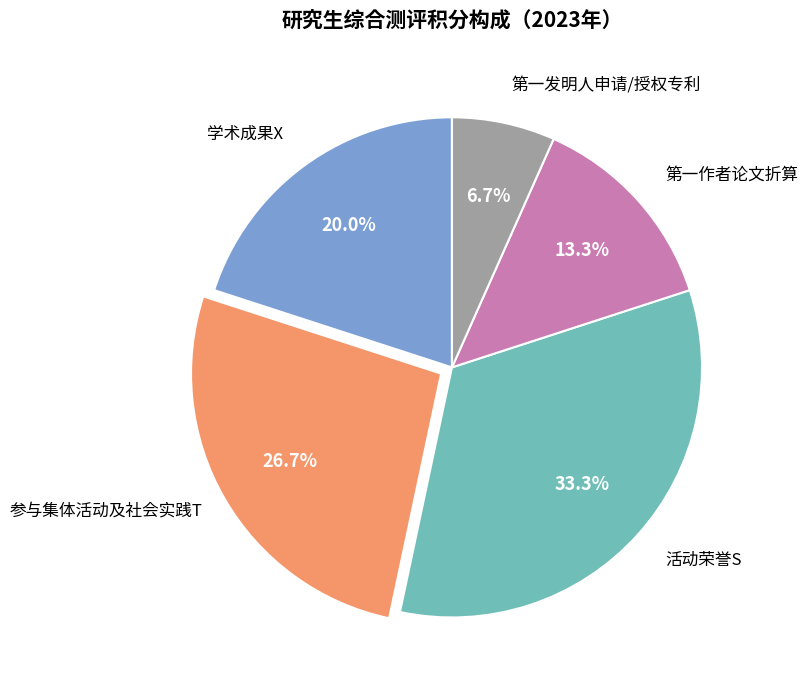

To the nearest percent, what percentage of the pie is 第一作者论文折算?

13%